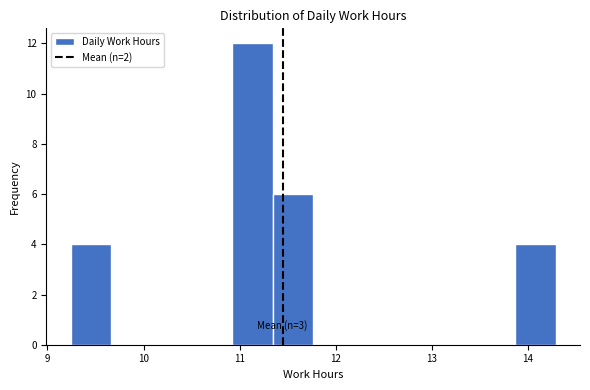

Over which range of the x-axis is the bar tallest?

10.9 to 11.3